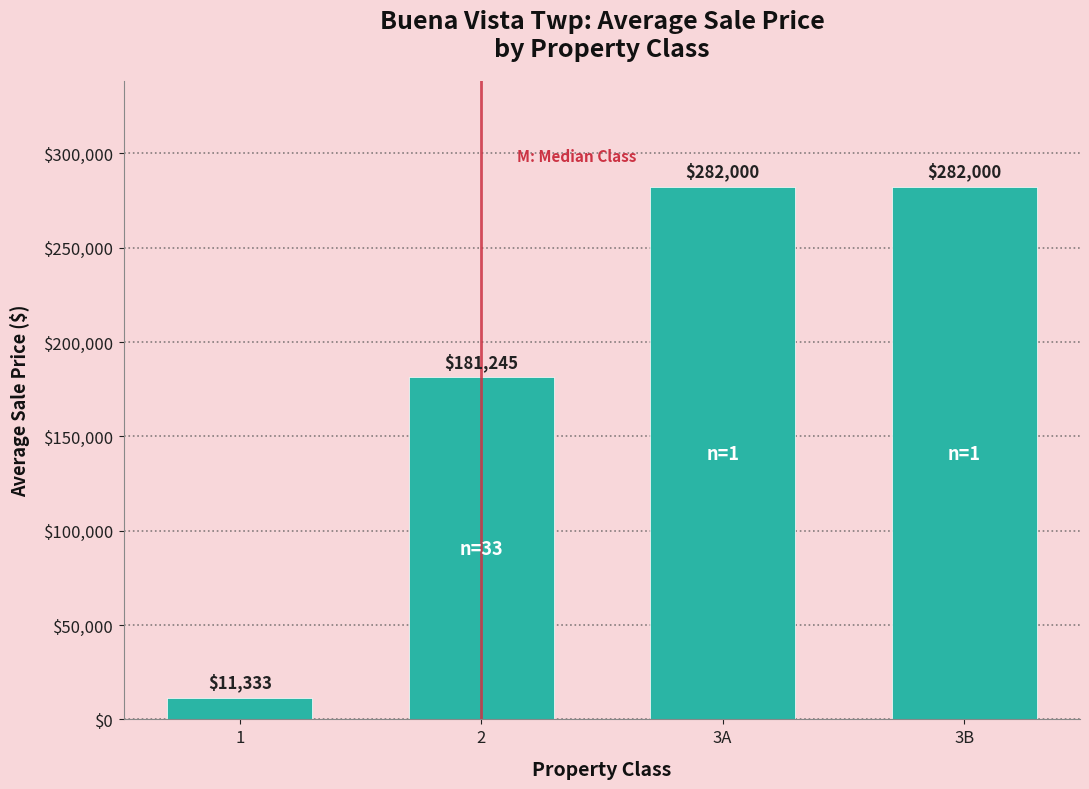

Between 3A and 1, which is larger?

3A